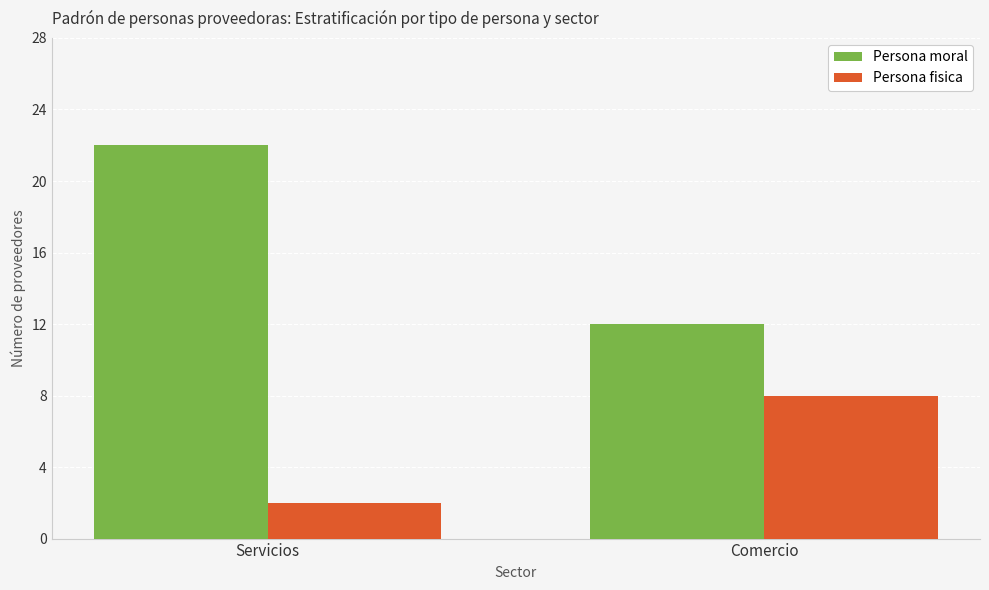

What is the maximum value for Persona fisica?

8